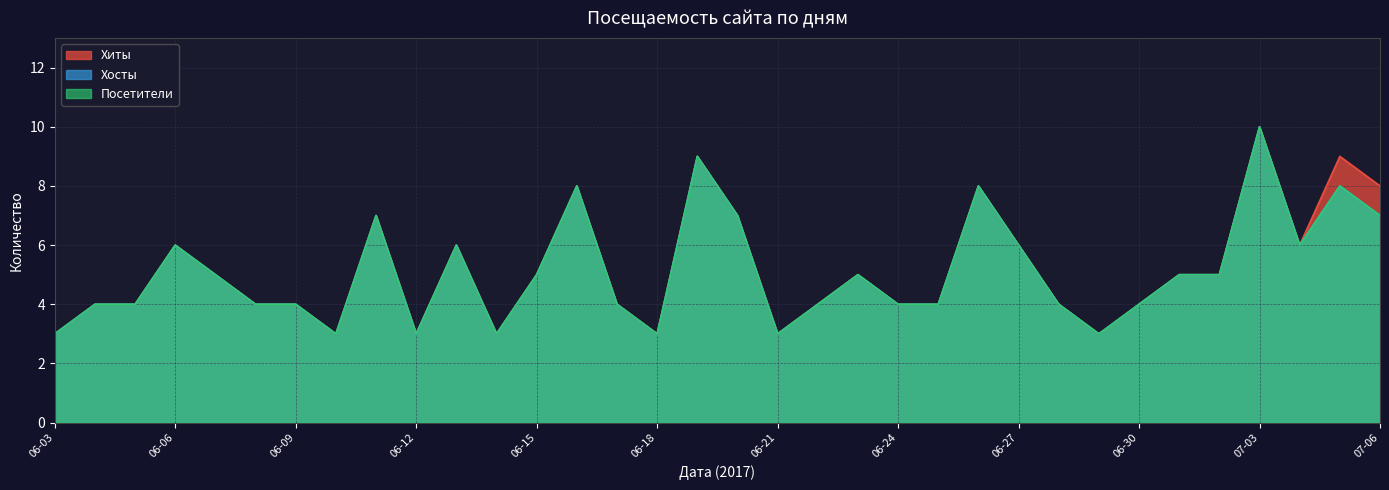

What is the lowest value of the Хиты series?

3